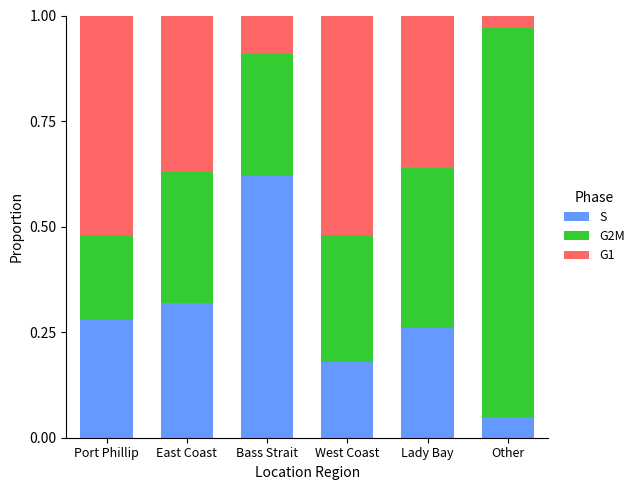

Where is S nearest to the value 0?

Other